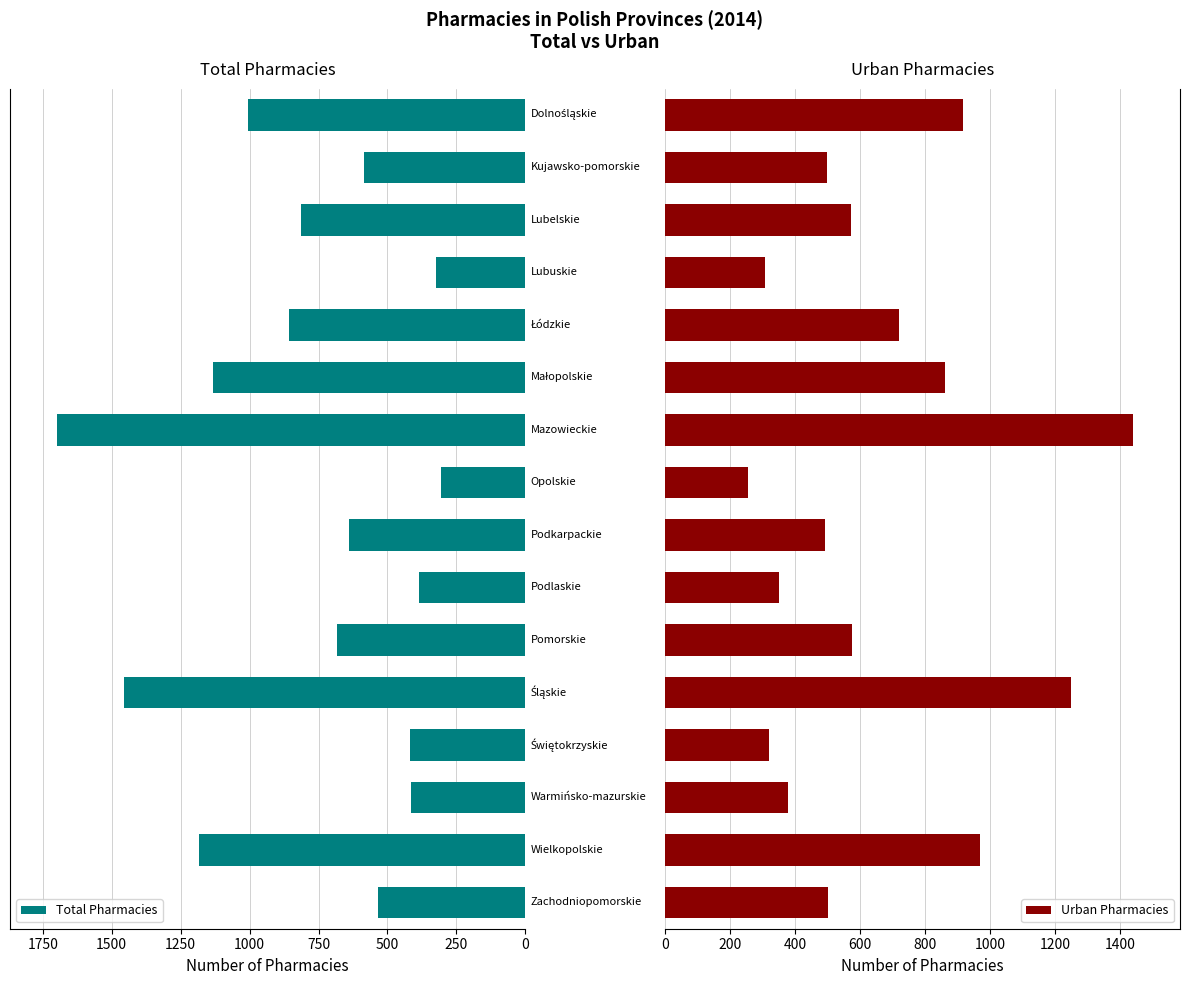

What is the difference between the second highest and minimum values in the Urban Pharmacies series?

993